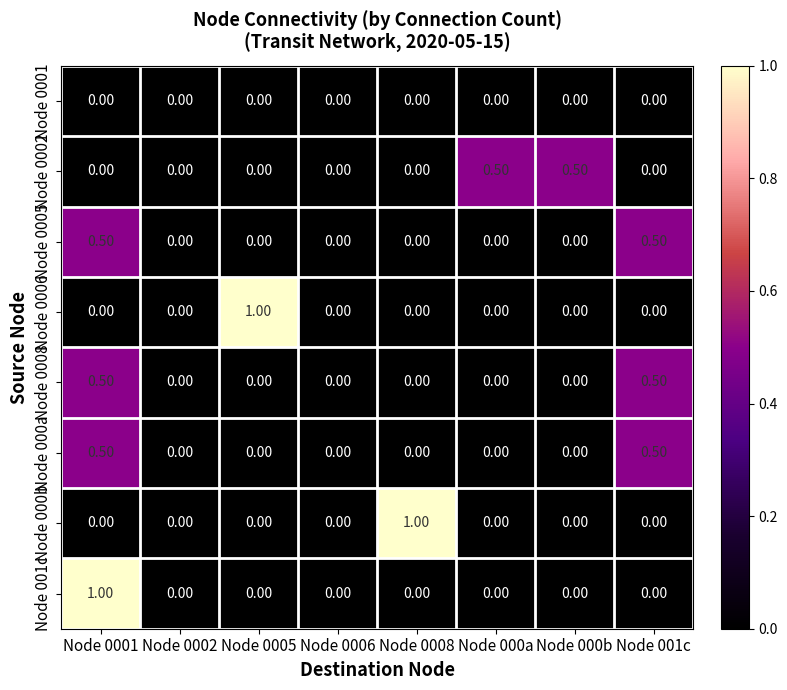

What is the spread (max minus min) of values at Node 0008?

1.0